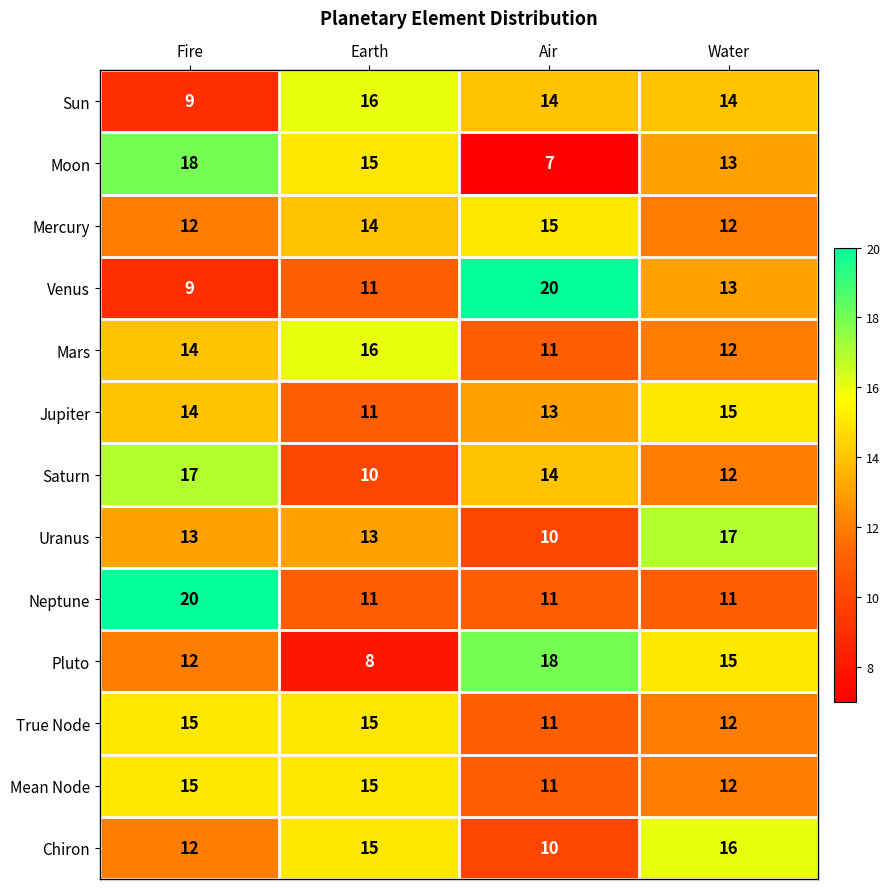

Count the Mars values in the range 12 to 16.

3